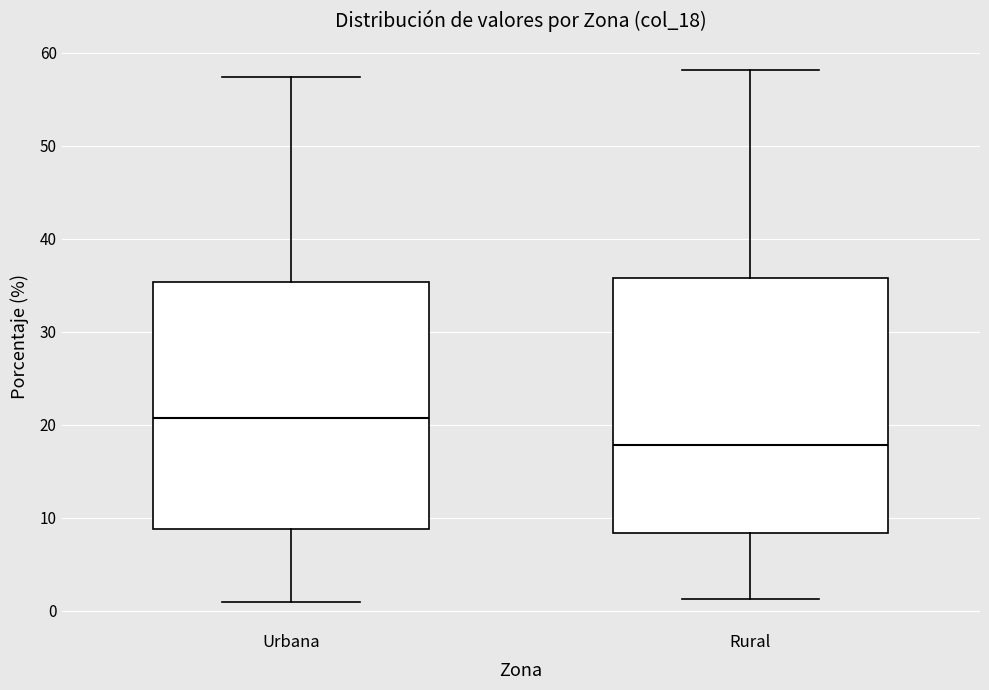

Reading left to right, read every box against the y-axis: the position of its median line, the range the box covers, and the ends of its whiskers. The values are not printed on the chart, so give them approximately, as read against the axis.

Urbana: median 21, box 9 to 35, whiskers 1 to 57
Rural: median 18, box 8 to 36, whiskers 1 to 58